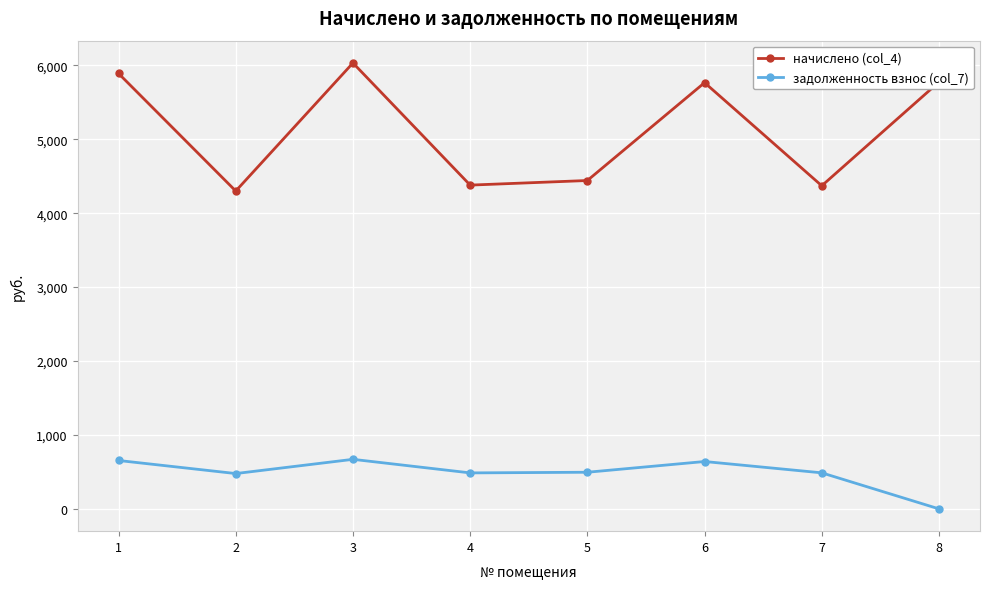

At how many categories does at least one series exceed 3470?

8